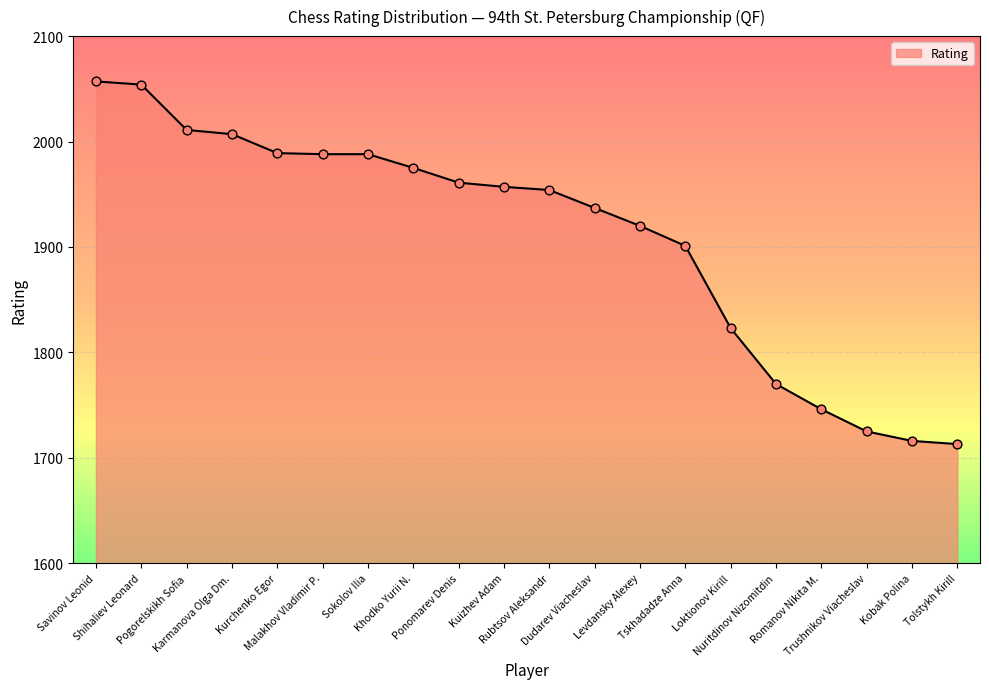

Approximately how many times larger is the value at Nuritdinov Nizomitdin compared to Shihaliev Leonard?

0.9